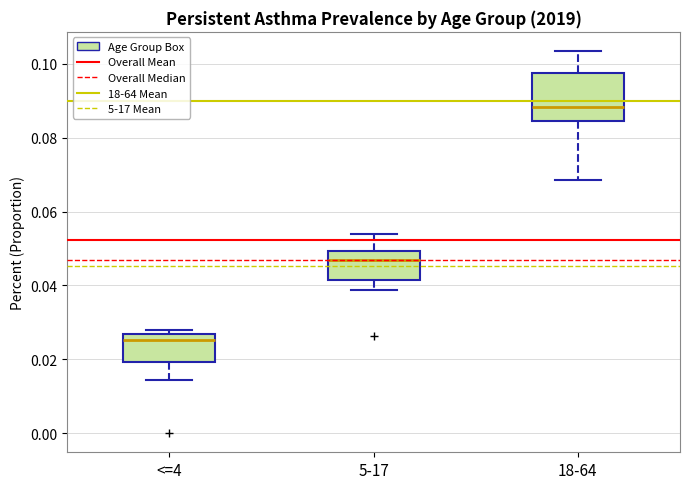

Which box's median line is the highest?

18-64